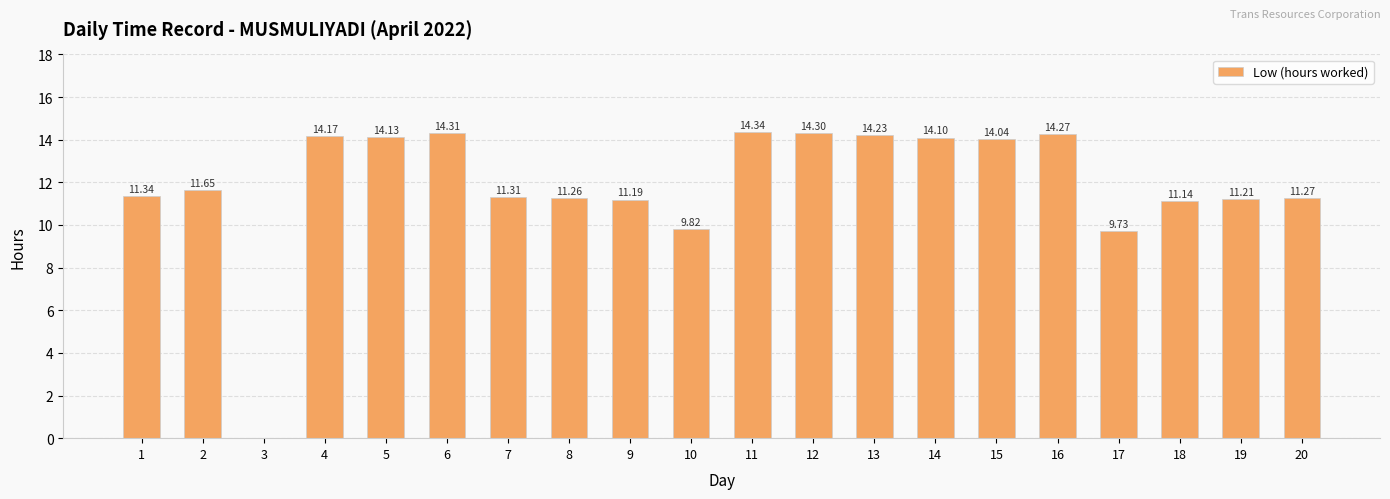

Reading left to right, extract all data points from this chart.

11.3	11.7	0.0	14.2	14.1	14.3	11.3	11.3	11.2	9.8	14.3	14.3	14.2	14.1	14.0	14.3	9.7	11.1	11.2	11.3